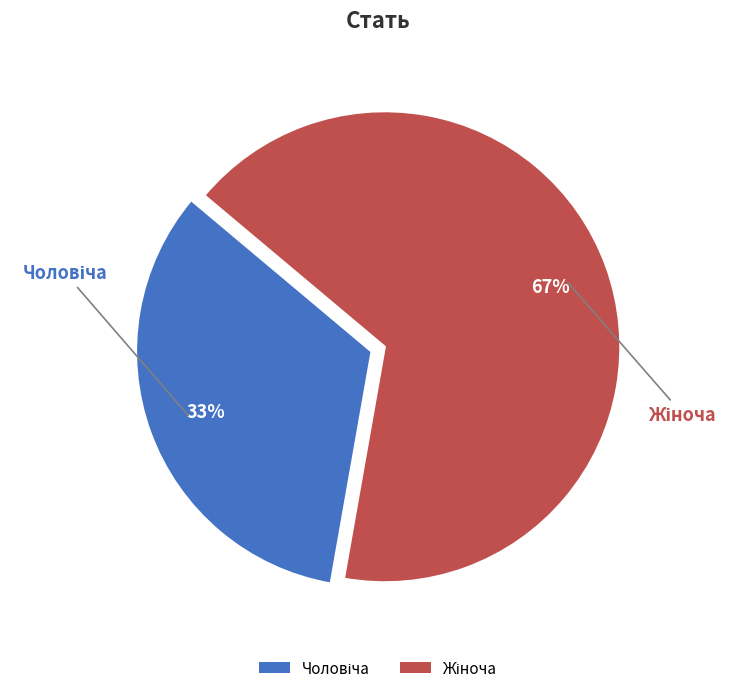

Is there a majority slice in this chart?

Yes